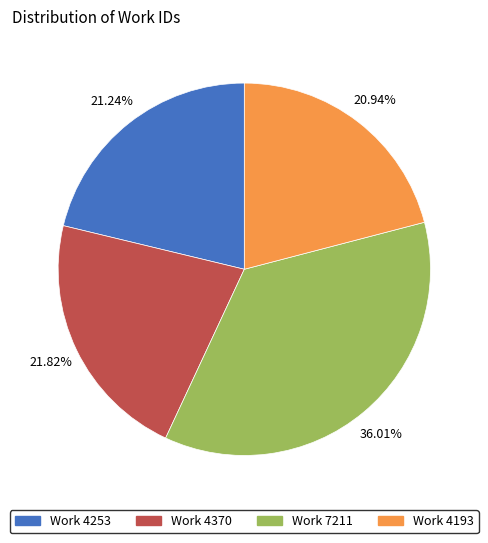

How many segments does this pie chart have?

4